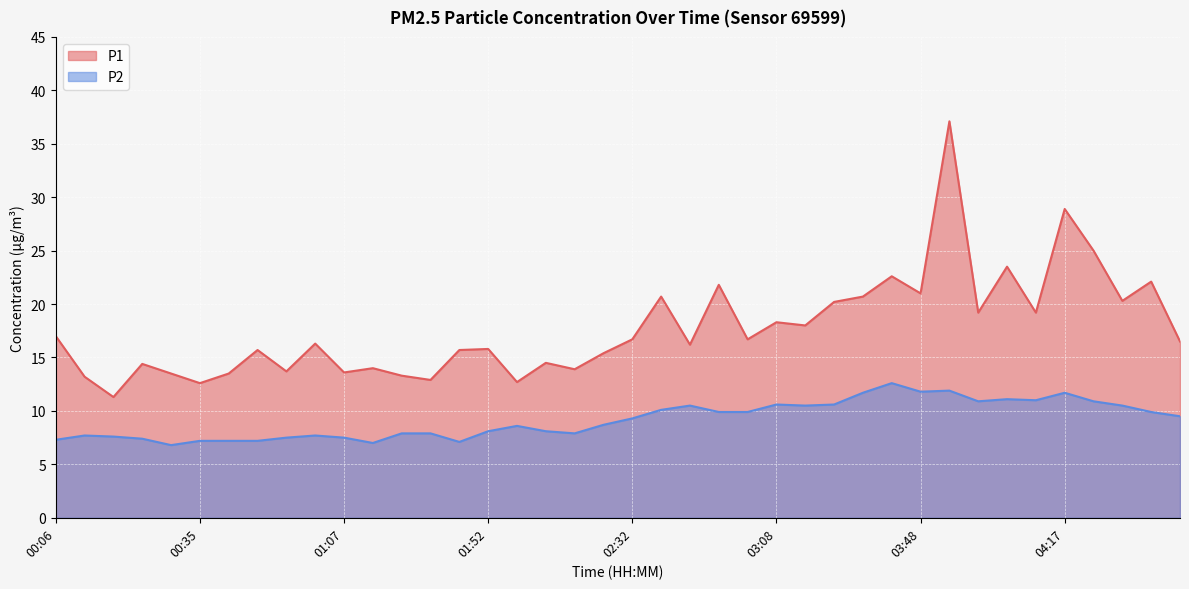

List the series in order of their peak value, lowest first.

P2, P1